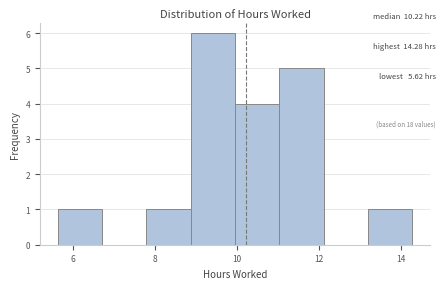

What is the height of the bar covering 5.6 to 6.8 on the x-axis? Neither the bar edges nor the heights are printed on the chart, so give them approximately, as read against the axes.

1